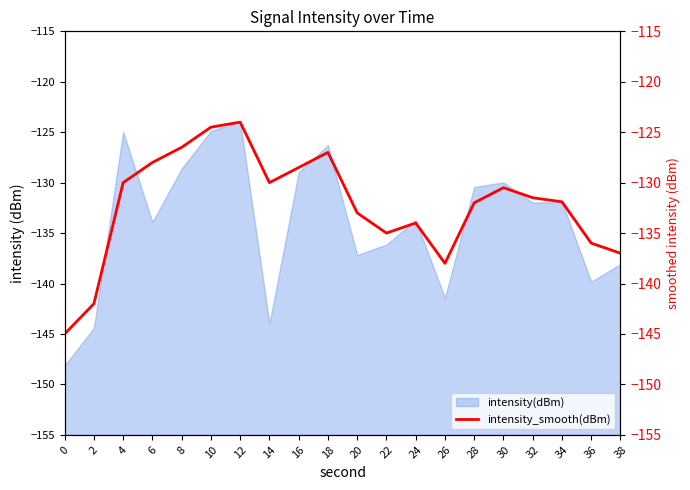

Between 28 and 22, which is larger?

28